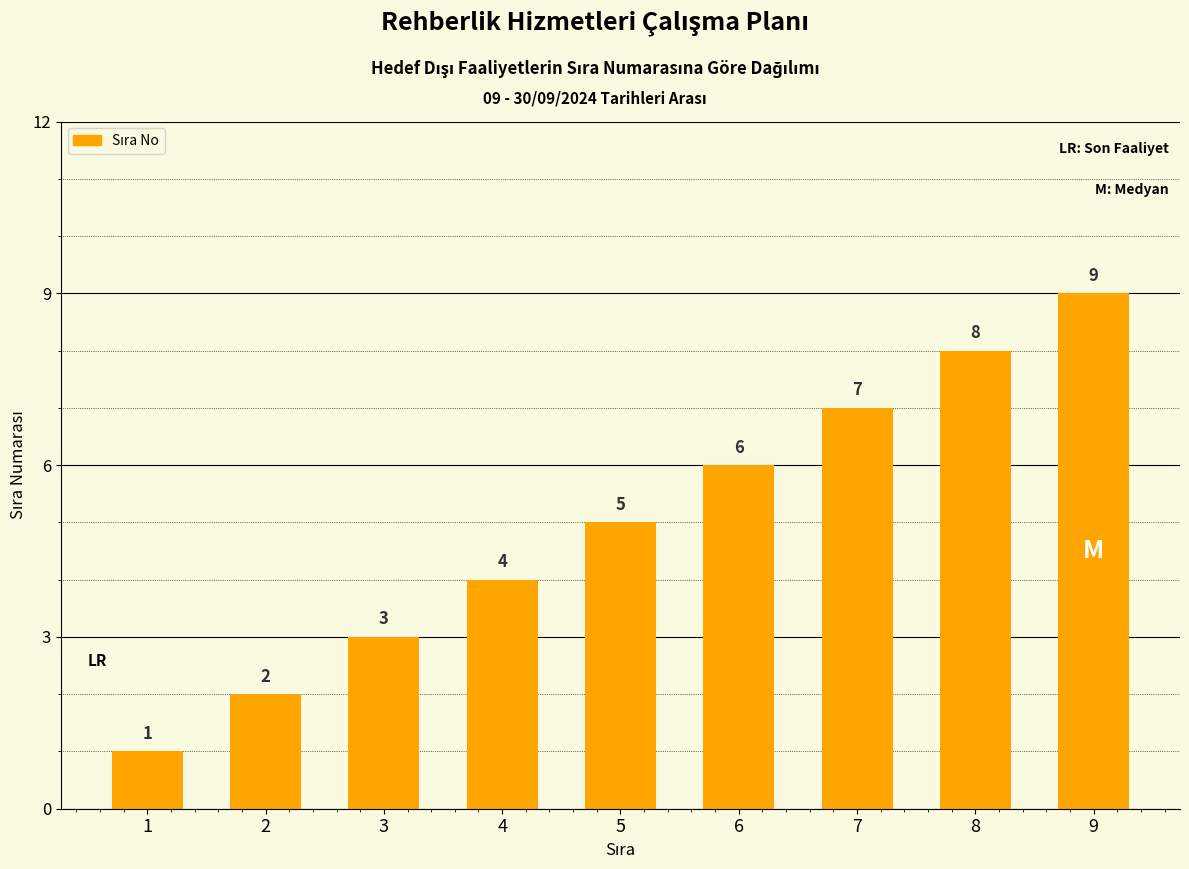

How many data points does each series have?

9